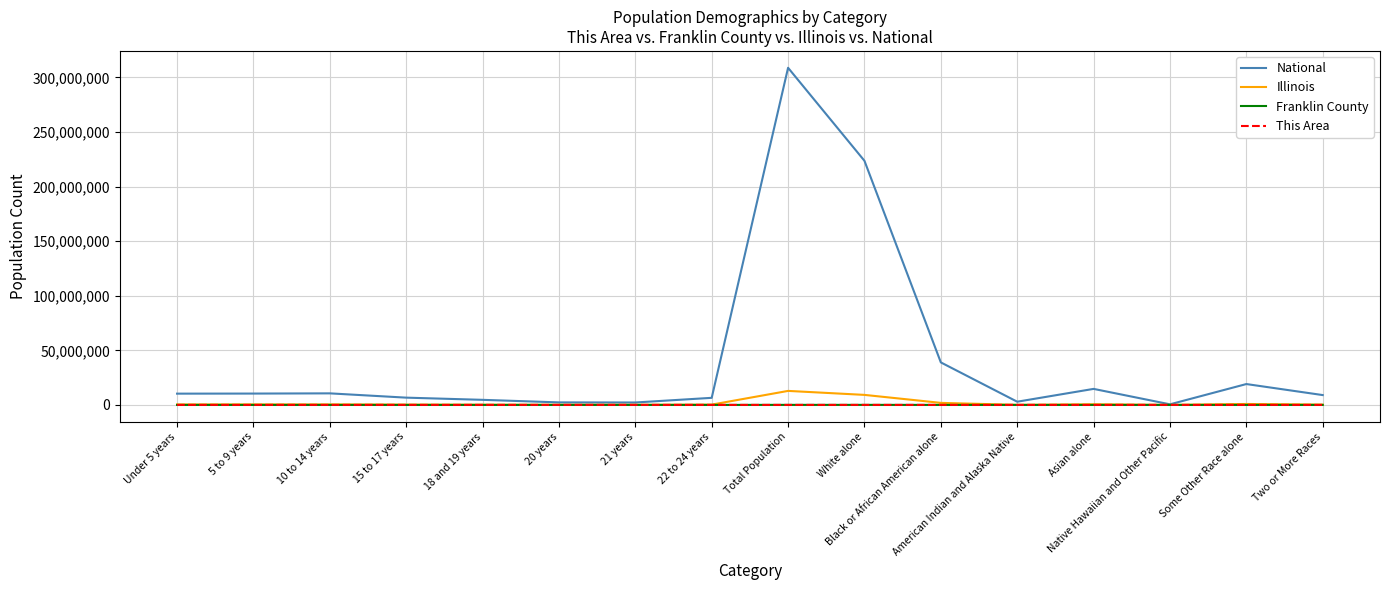

Which series has the largest total across all categories?

National